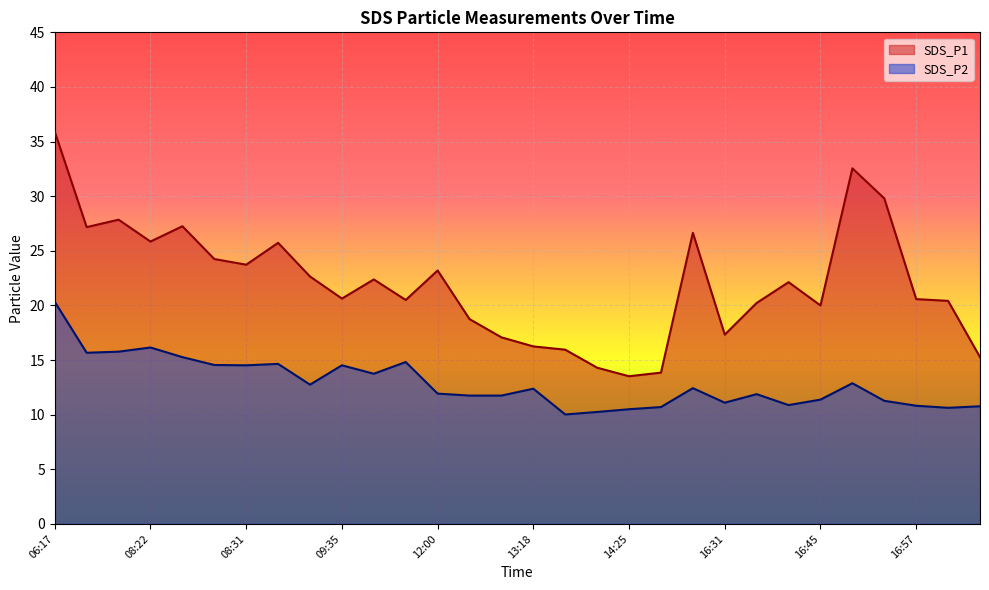

Where is the first local maximum for SDS_P1?

08:20